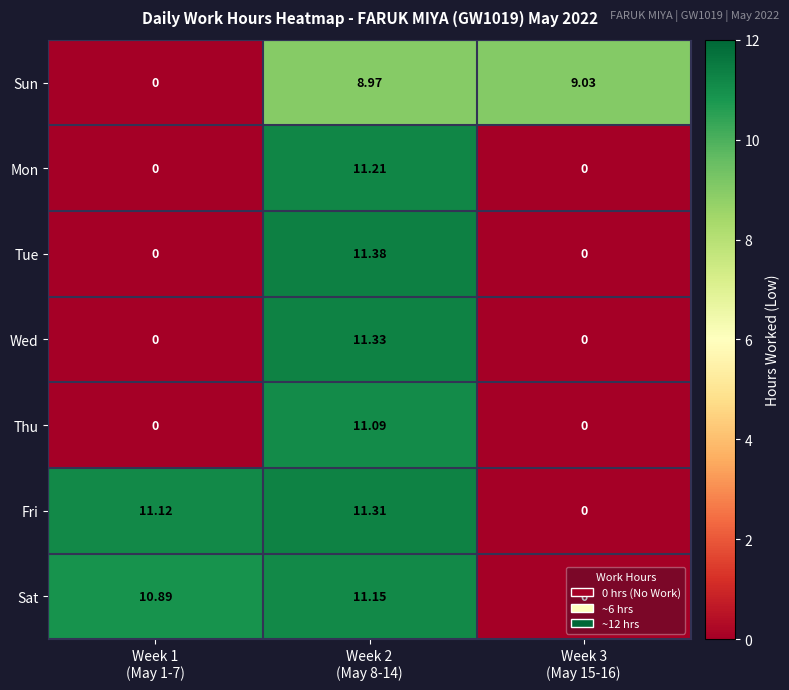

Which series has the widest spread of values?

Tue